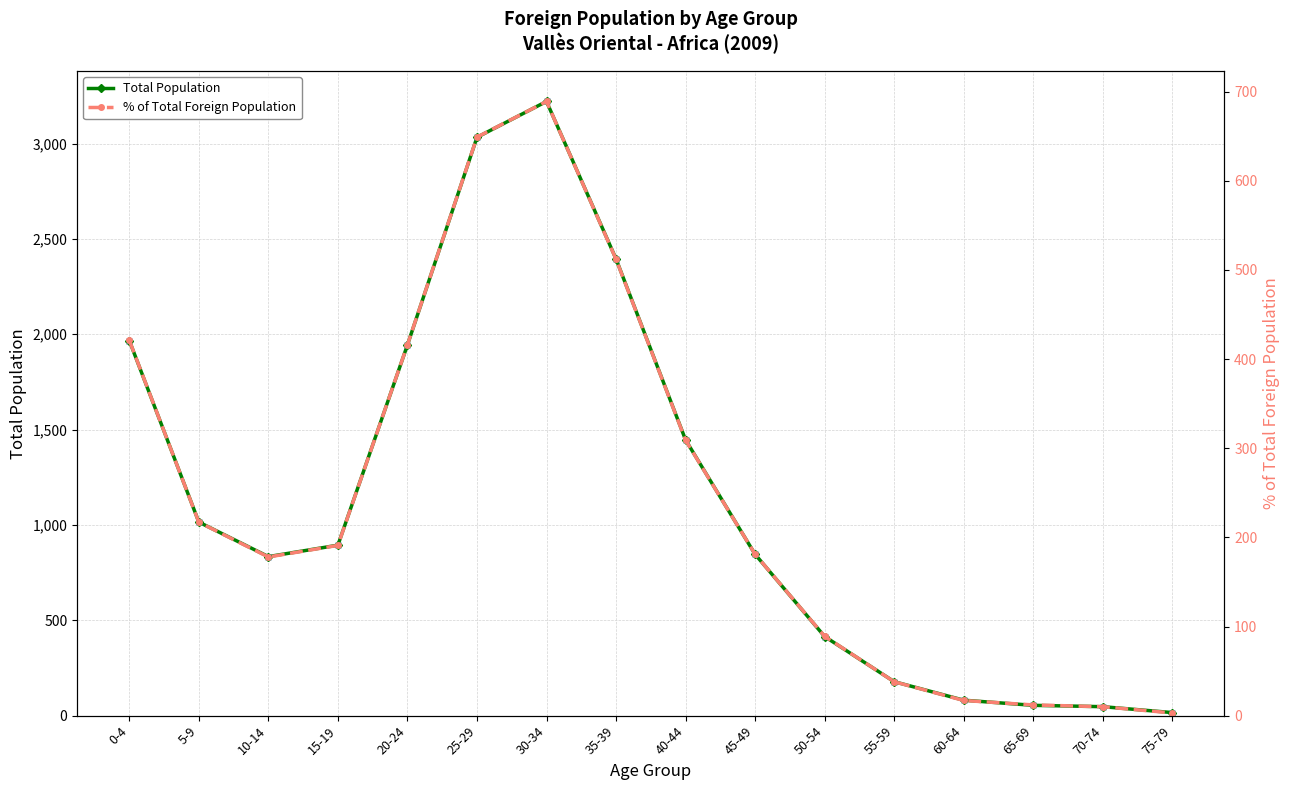

Is it true that Total (sampled points) equals 894 at 15-19?

True